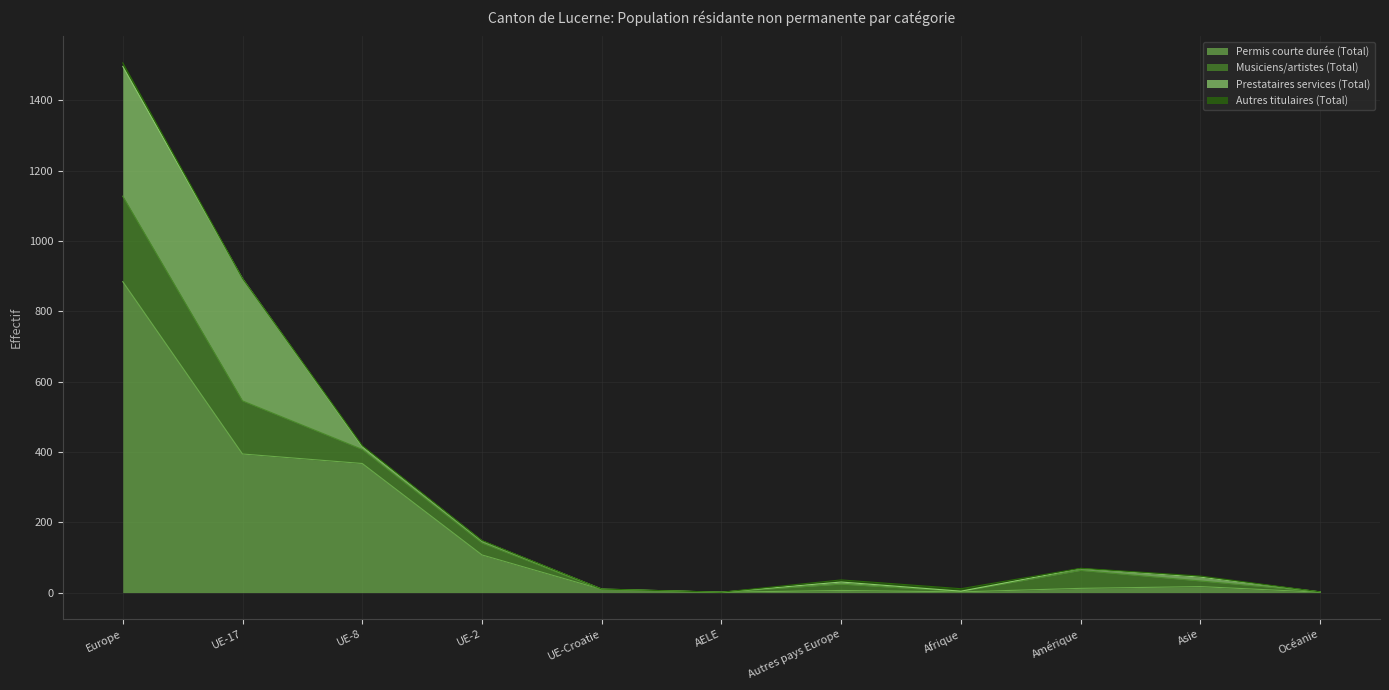

At Autres pays Europe, list the series in order from largest to smallest.

Musiciens/artistes (Total), Permis courte durée (Total), Prestataires services (Total), Autres titulaires (Total)